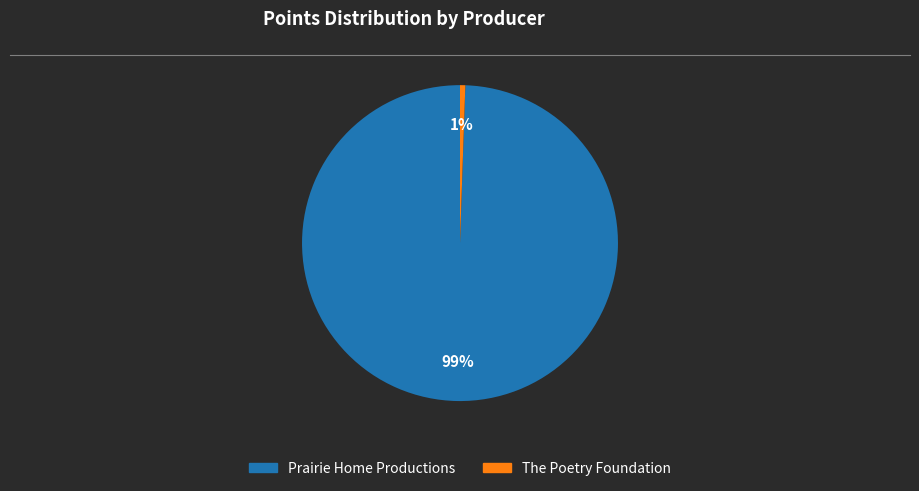

To the nearest percent, what is the average slice percentage?

50%